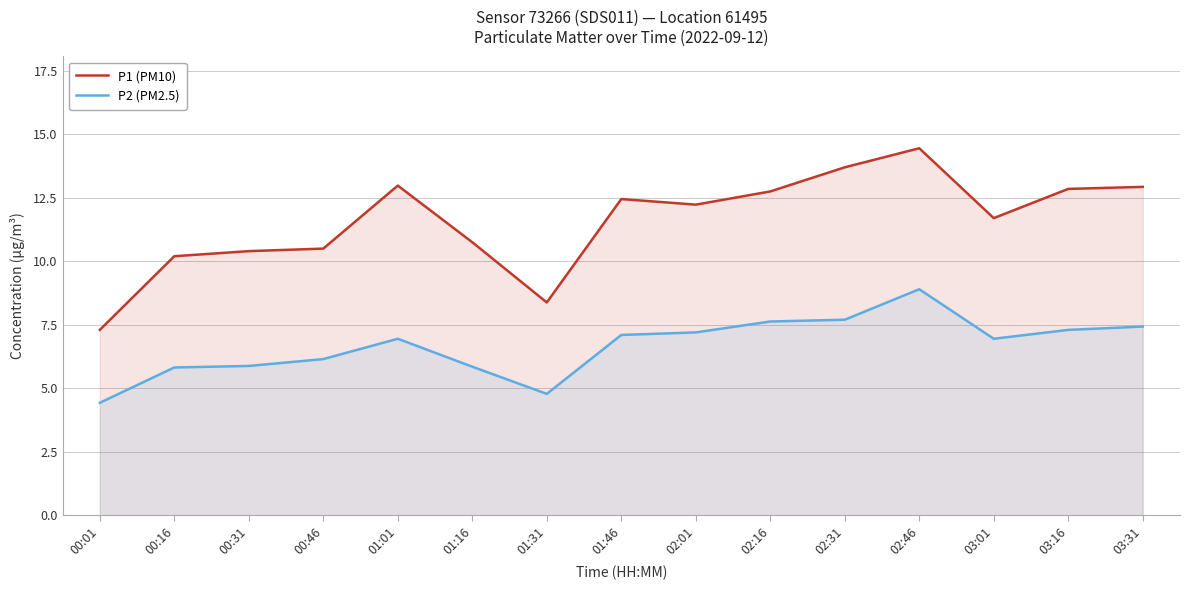

True or false: P2 (PM2.5) and P1 (PM10) cross at least once.

False